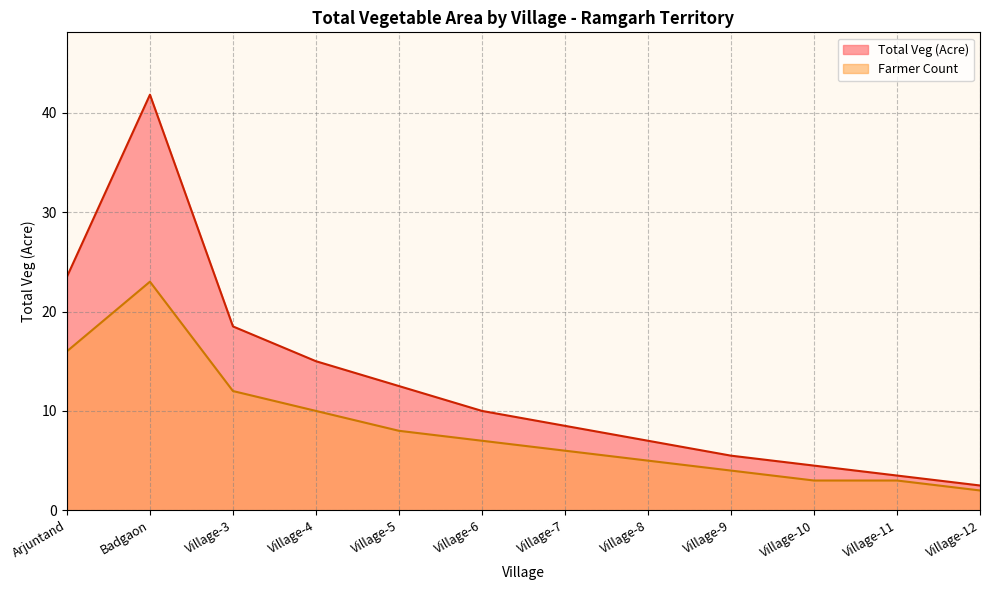

Where is the first local maximum?

Badgaon